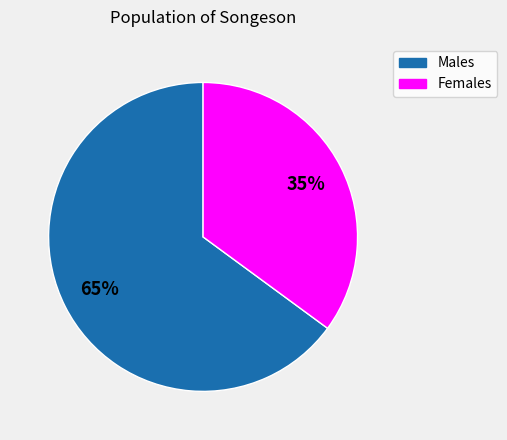

To the nearest percent, what is the average slice percentage?

50%